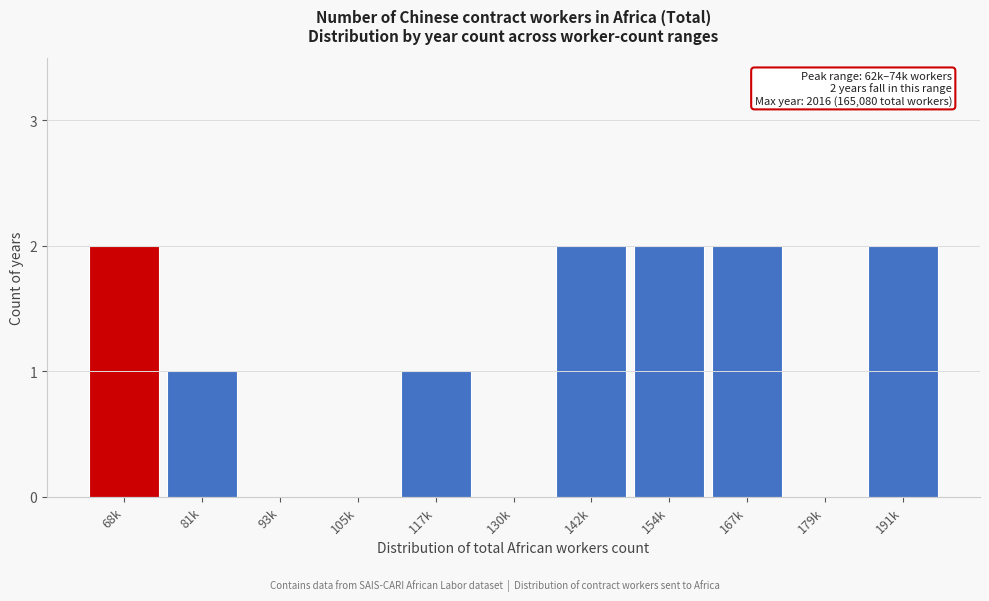

Reading left to right, extract all data points from this chart.

68k=2	81k=1	93k=0	105k=0	117k=1	130k=0	142k=2	154k=2	167k=2	179k=0	191k=2